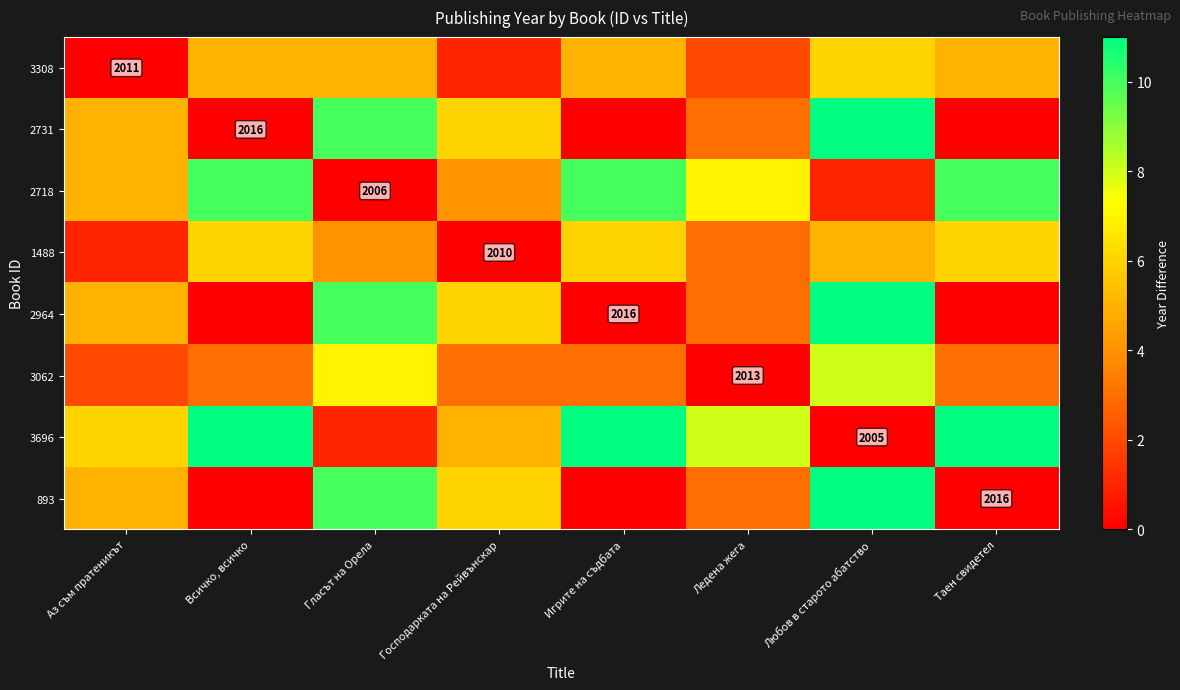

The value of 2731 at Всичко, всичко is 2016. True or false?

True